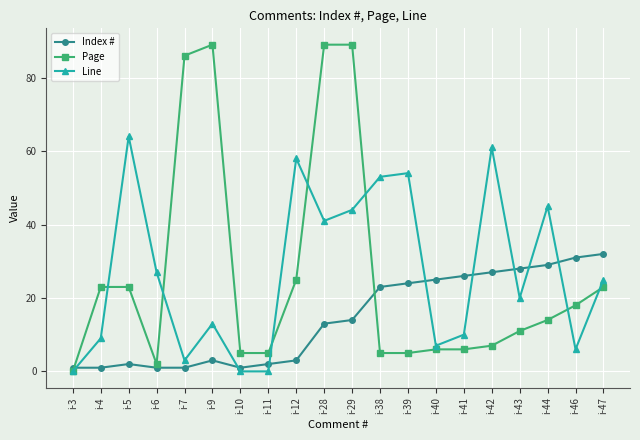

What is the sum of all Index # values?

287